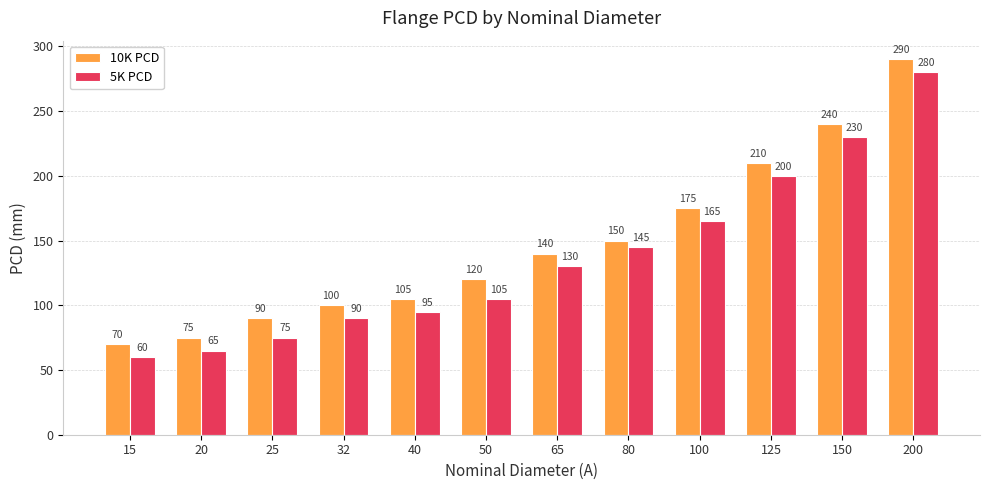

The value of 10K PCD at 100 is 252. True or false?

False